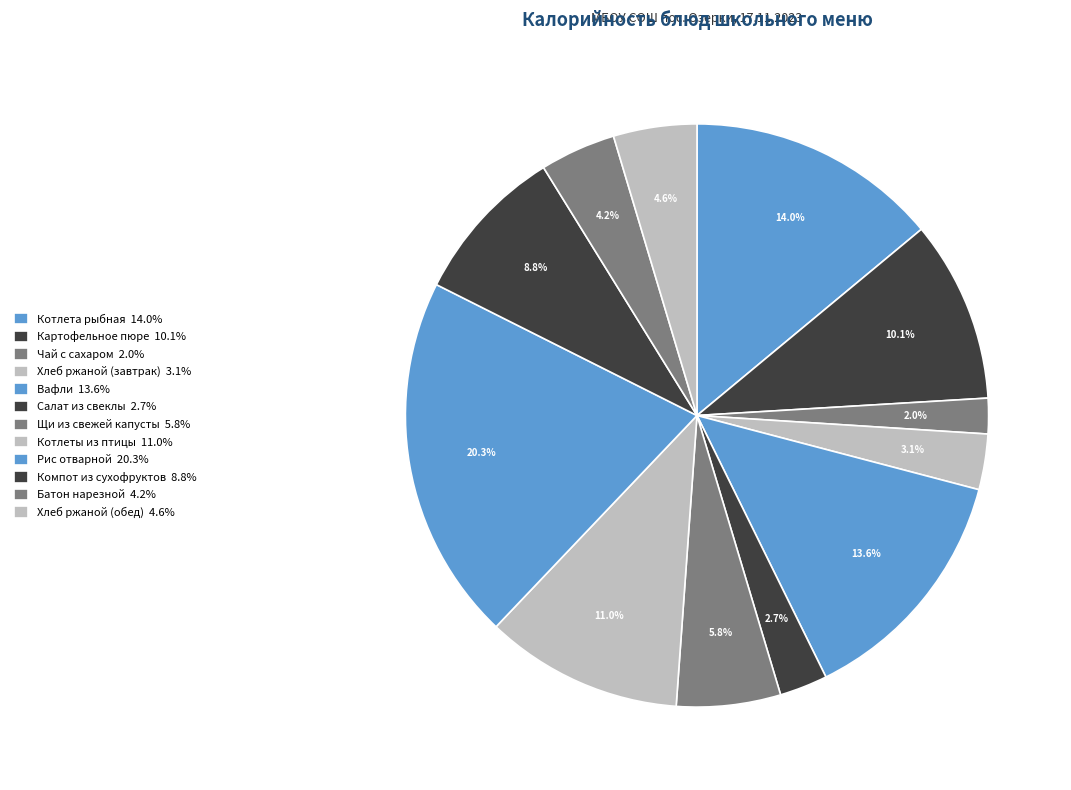

Count the number of slices in the pie.

12